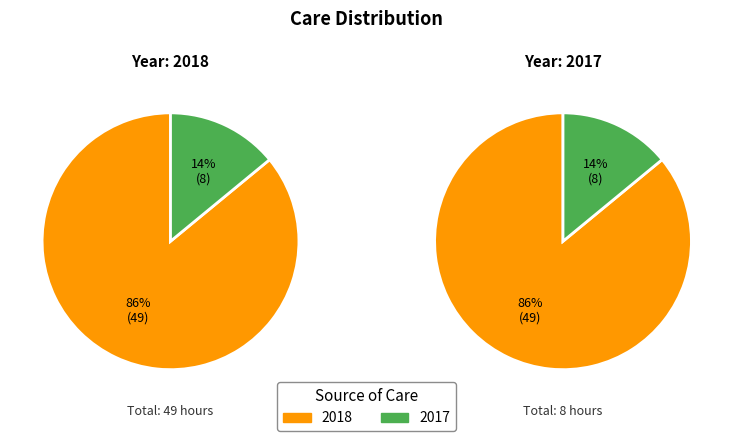

Which category has the biggest portion of the pie?

2018